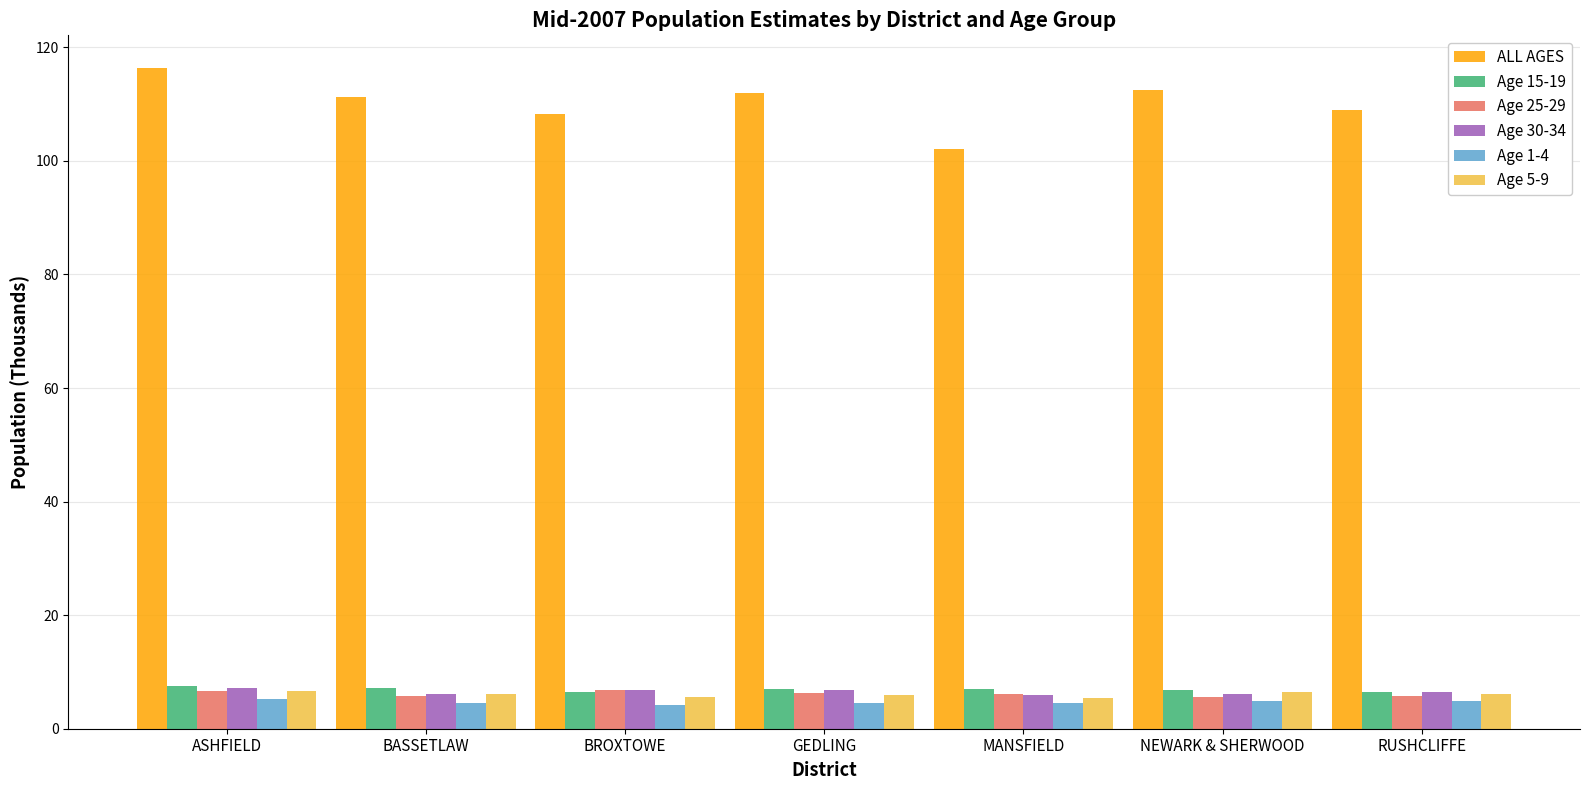

What position from the right is GEDLING?

4